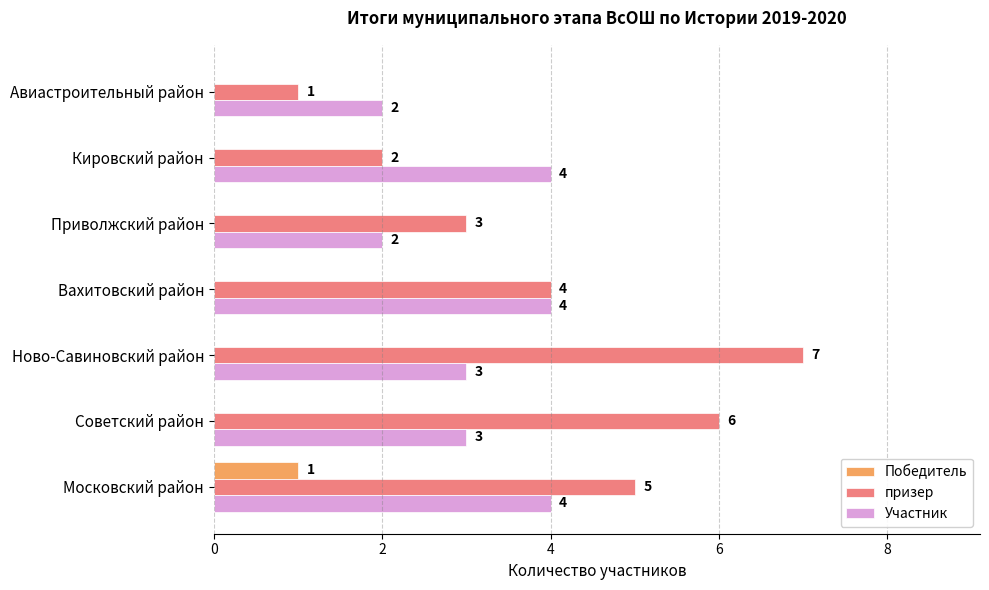

What is the approximate value of призер at Советский район?

6